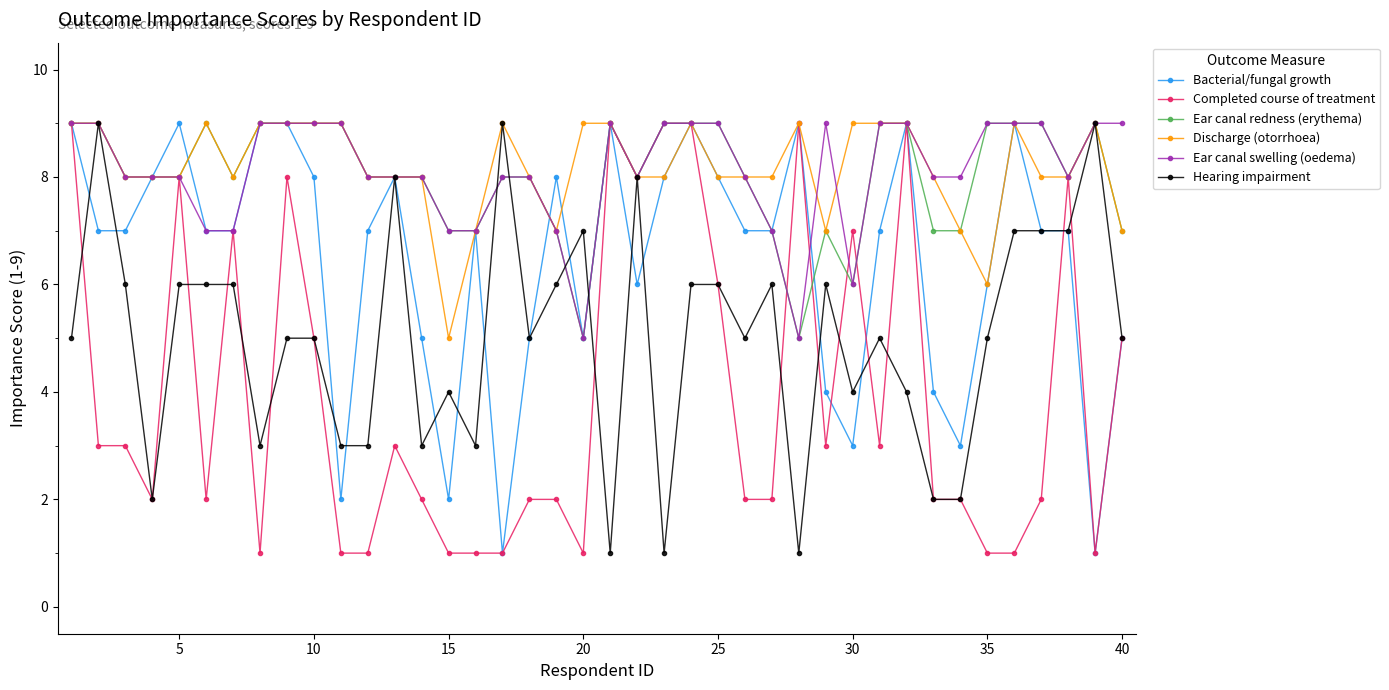

What is the lowest value of the Completed course of treatment series?

1